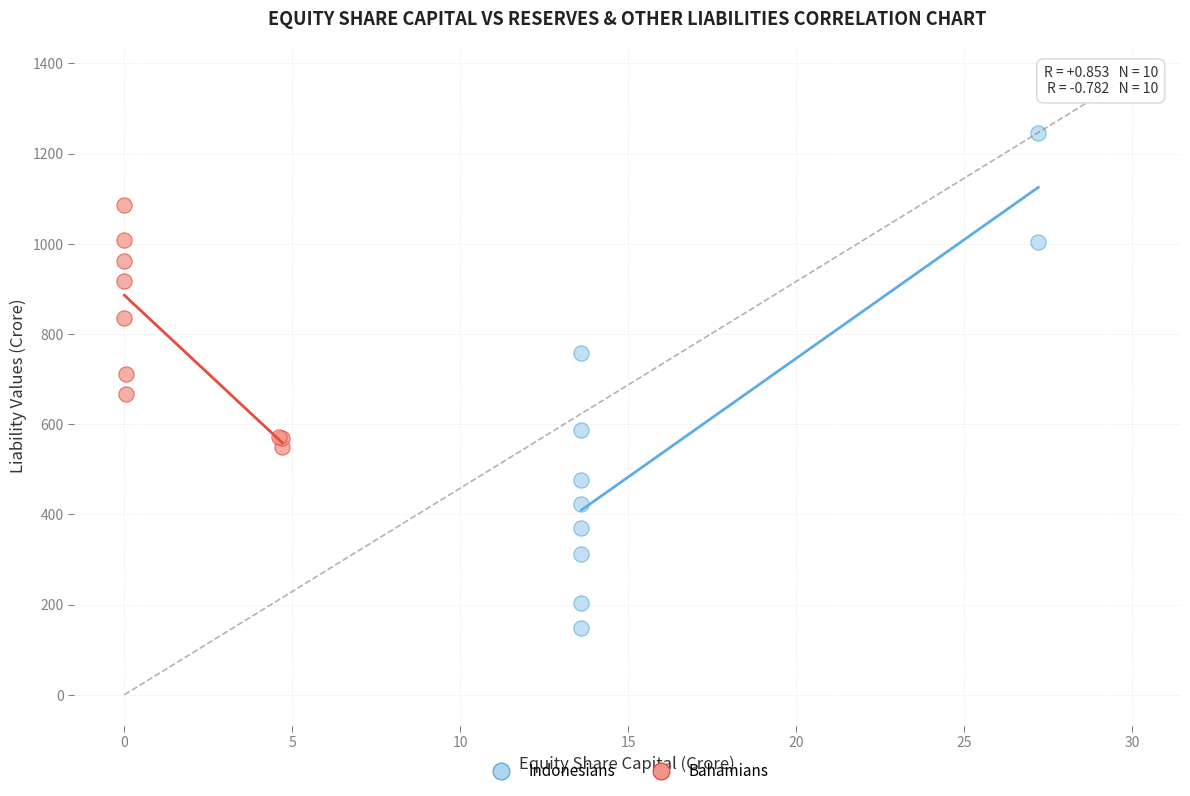

Which series contains the highest Y value?

Indonesians